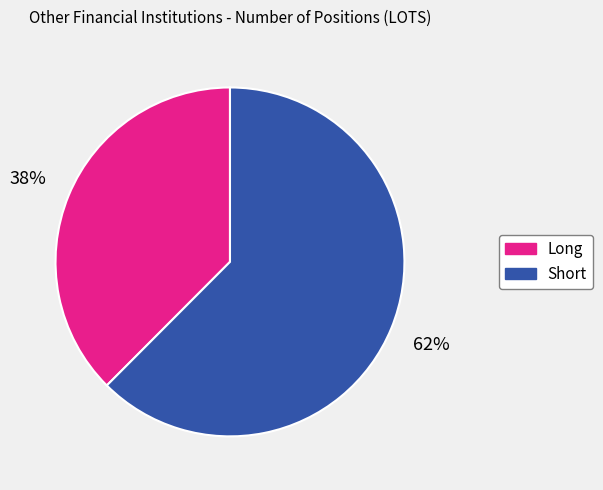

Combined, do Long and Short account for over 50%?

Yes